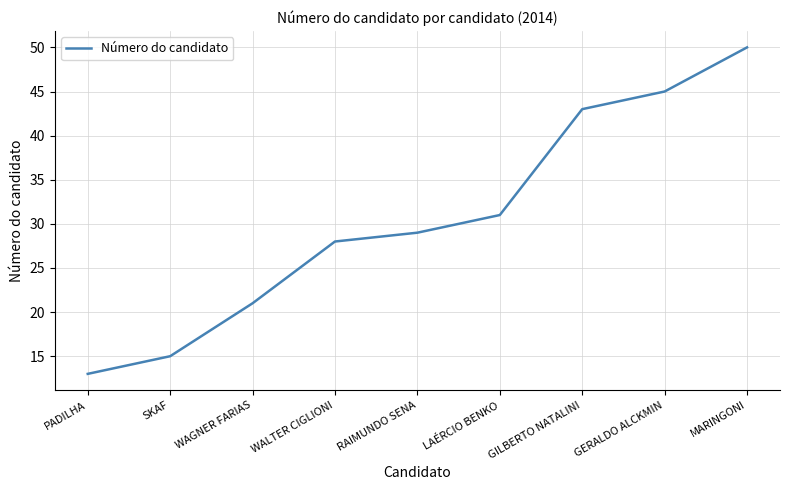

Approximately how many times larger is the value at GILBERTO NATALINI compared to SKAF?

2.9